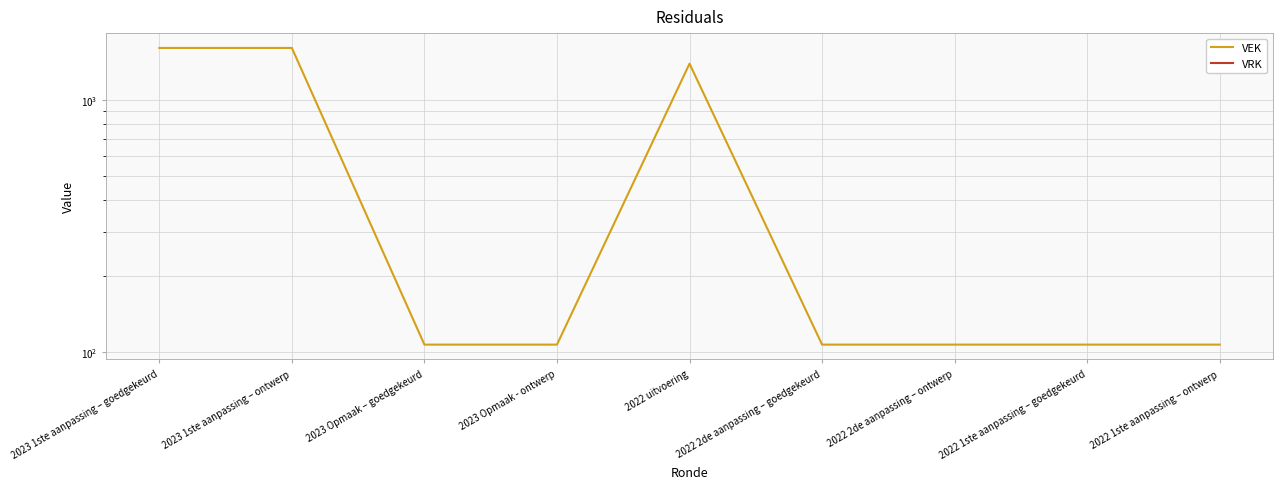

Is this an area chart (filled region under the line)?

No